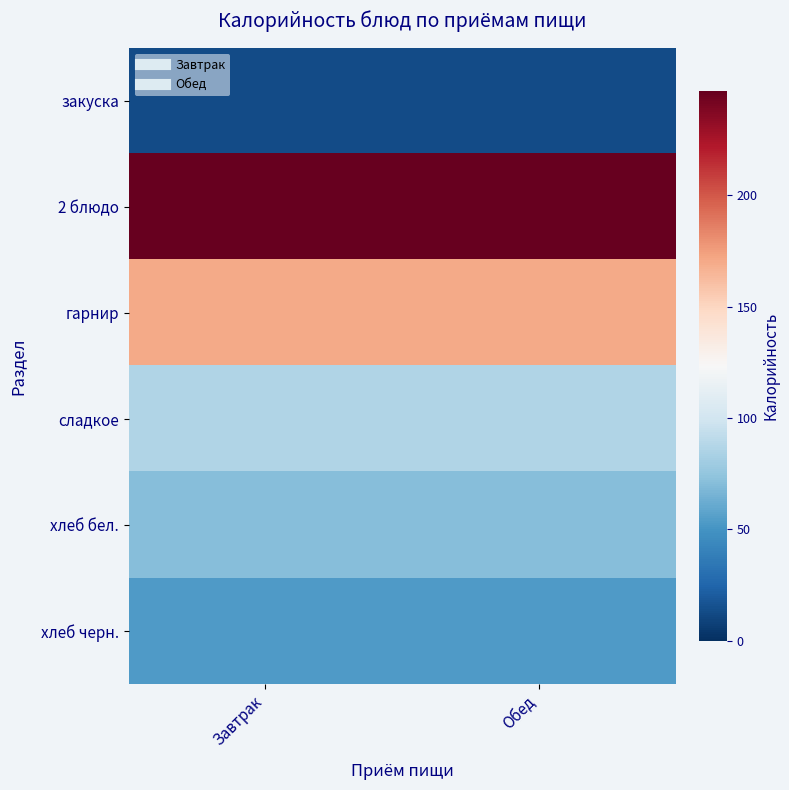

Which series has the largest total across all categories?

2 блюдо